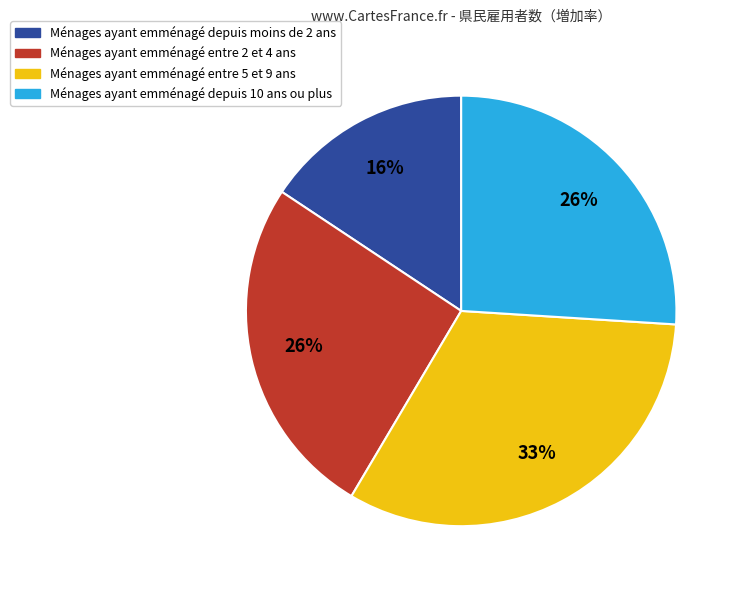

Is there a majority slice in this chart?

No